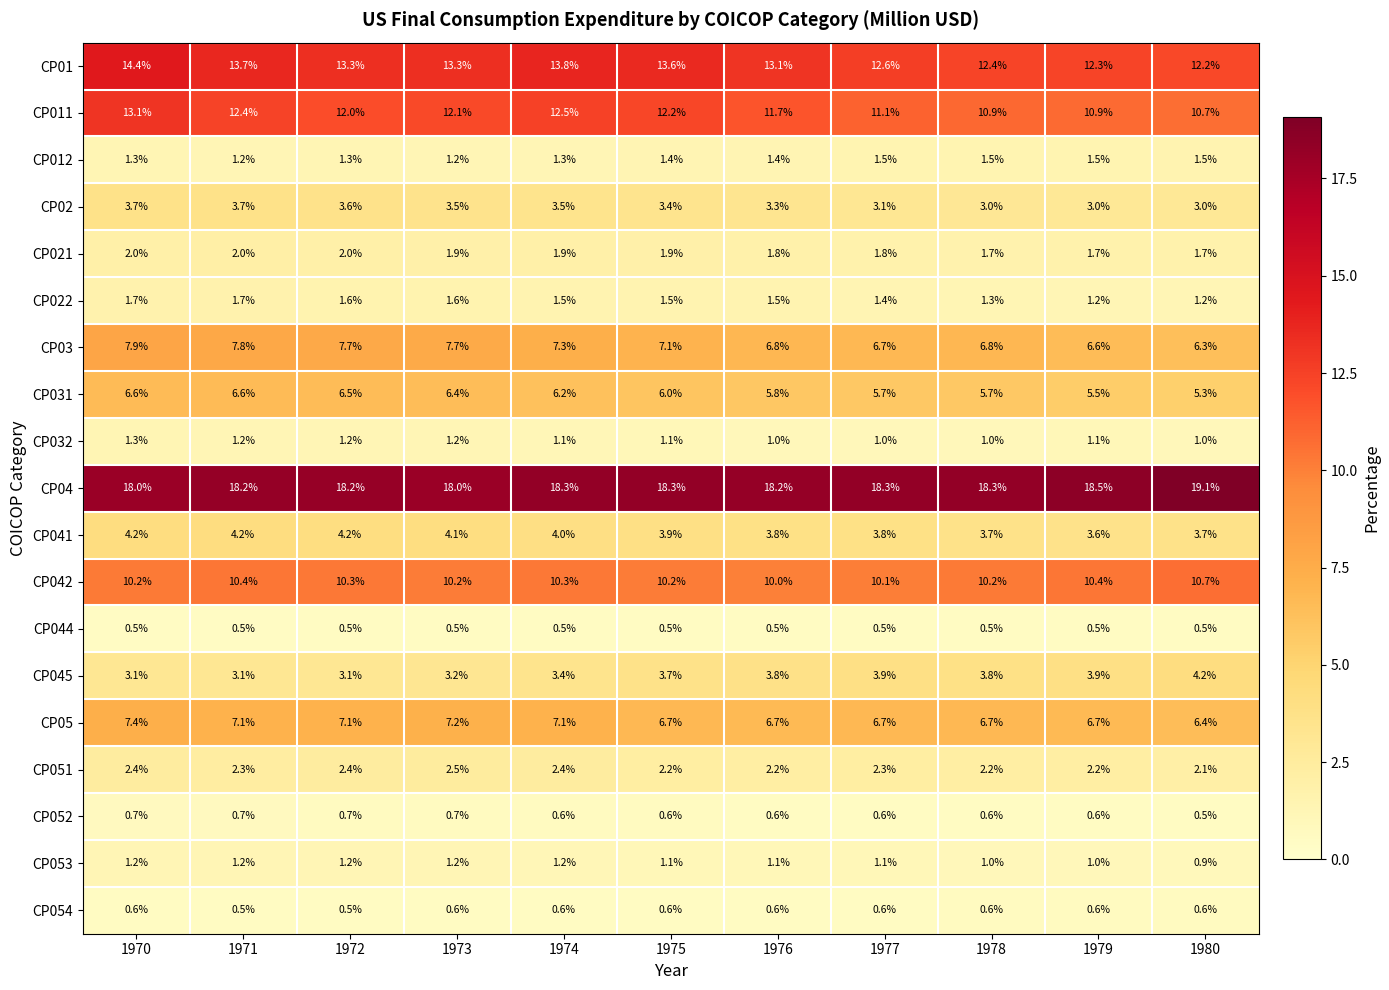

The value of CP03 at 1971 is 13.0. True or false?

False